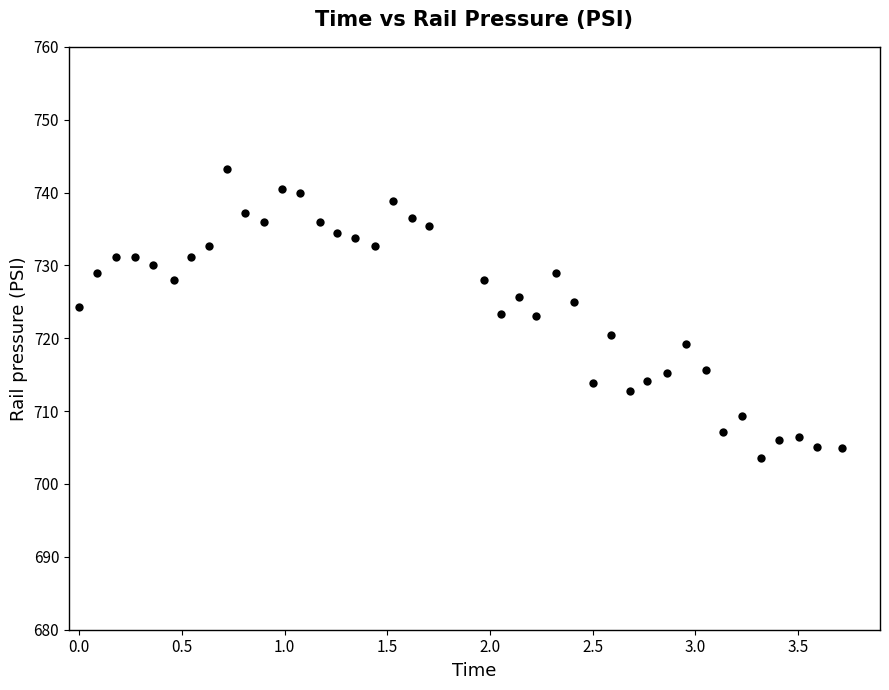

What is the range of X values (max minus min)?

3.7